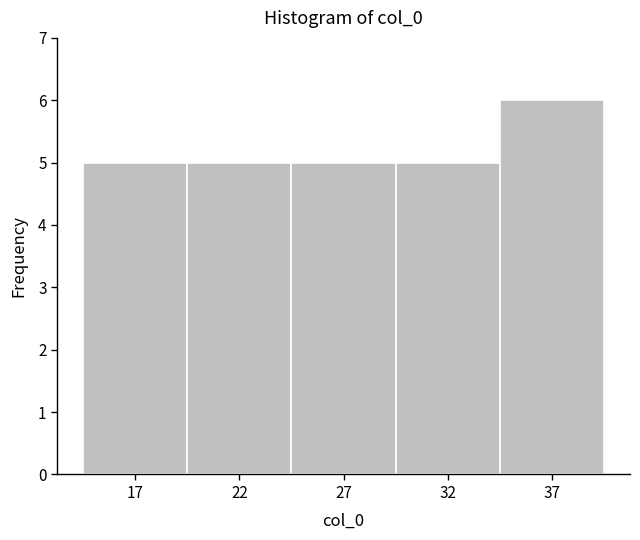

Reading left to right, list all the values displayed in this chart.

17=5	22=5	27=5	32=5	37=6